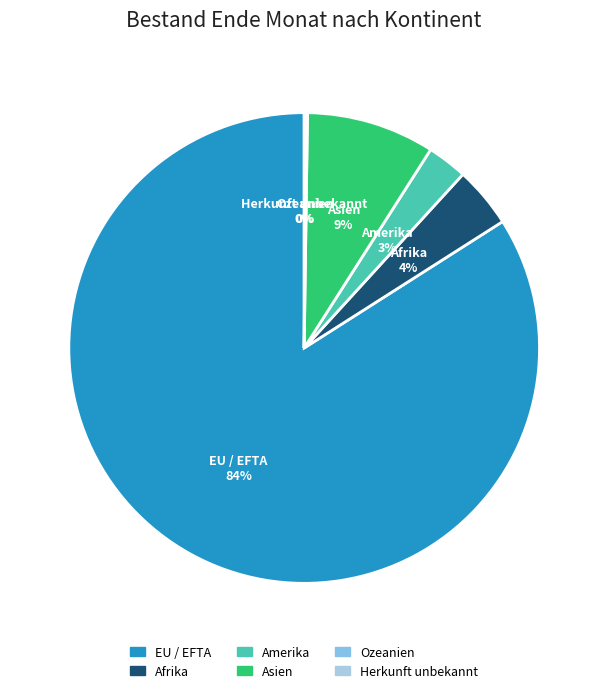

Which category has the biggest portion of the pie?

EU / EFTA